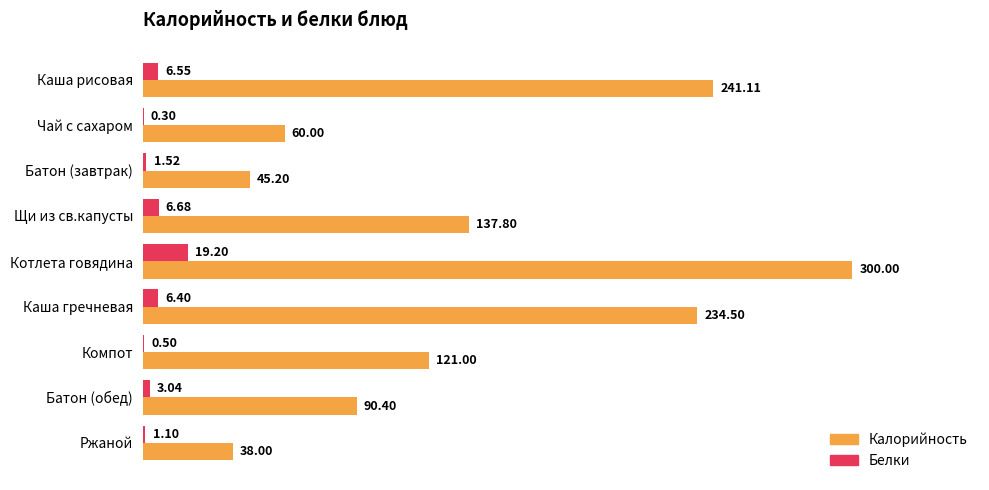

What is the sum of the Калорийность values at Компот and Каша рисовая?

362.1